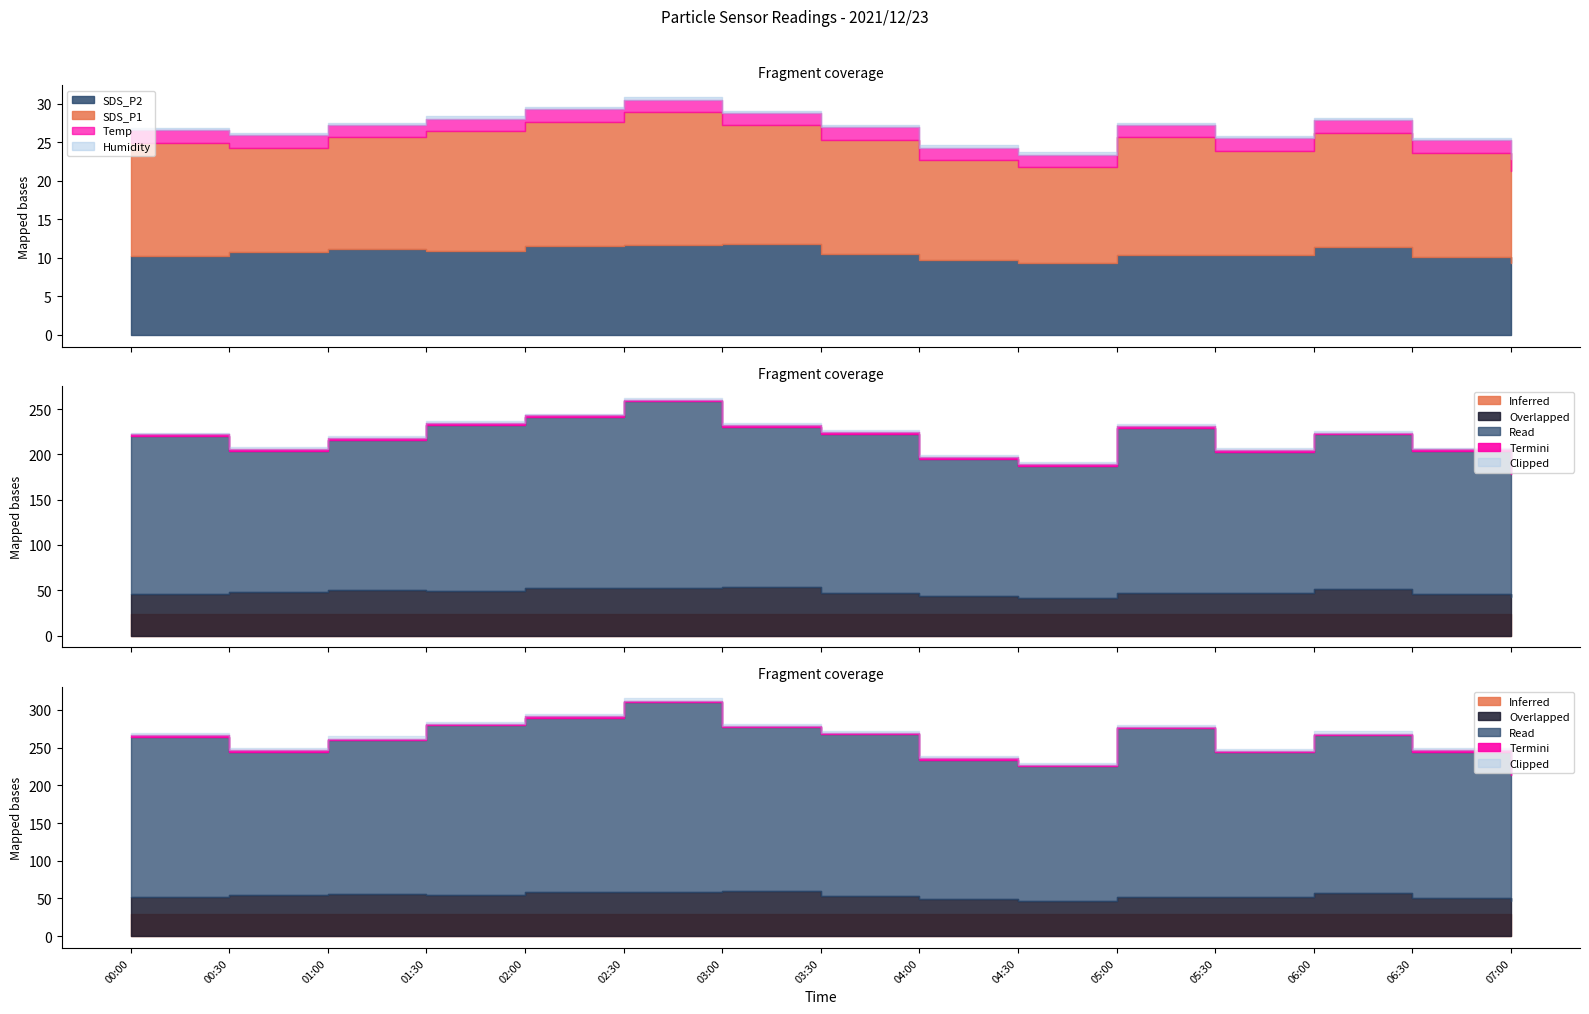

True or false: Humidity and SDS_P1 cross at least once.

False